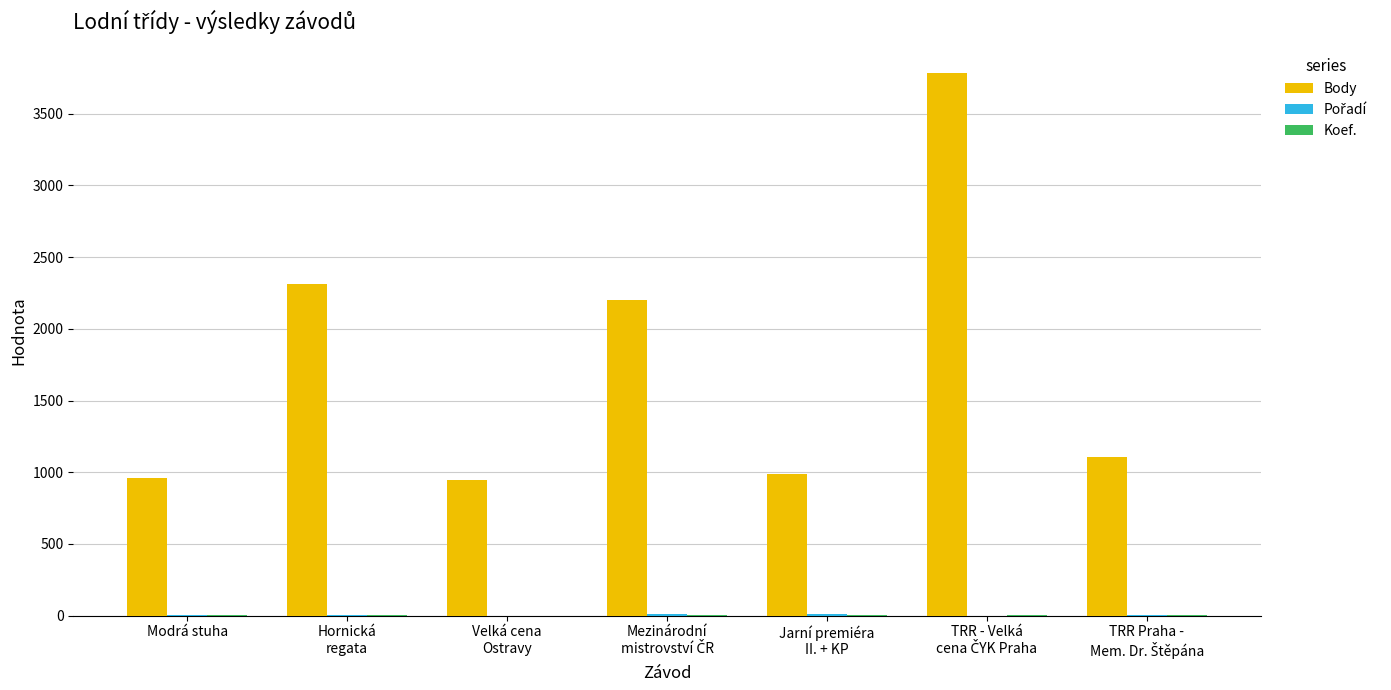

Count the number of data series in this chart.

3